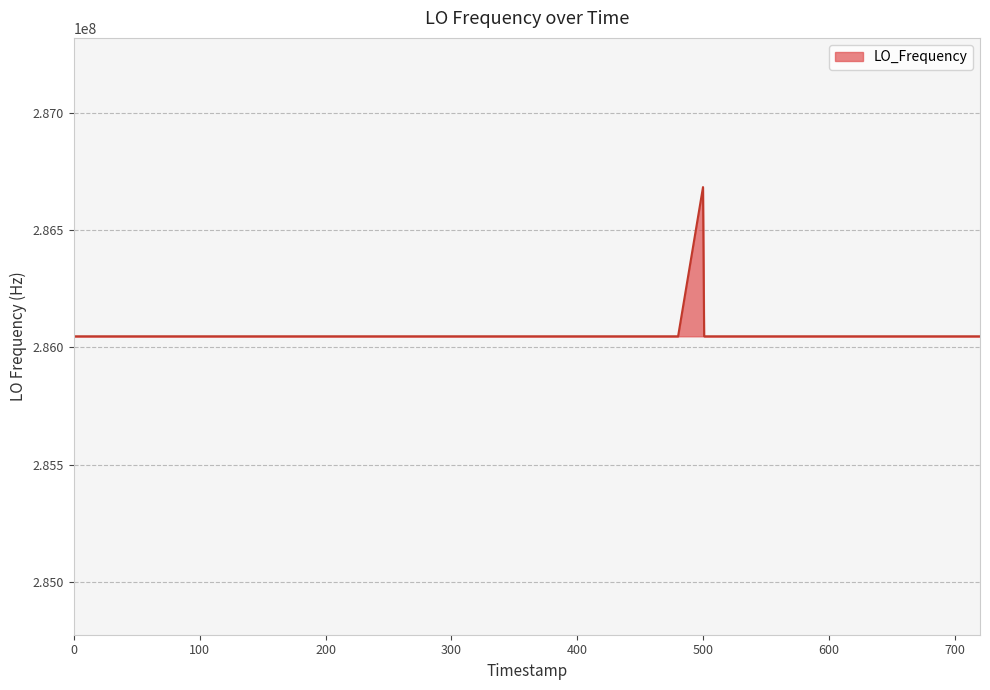

What is the difference between the maximum and minimum values?

635710.6